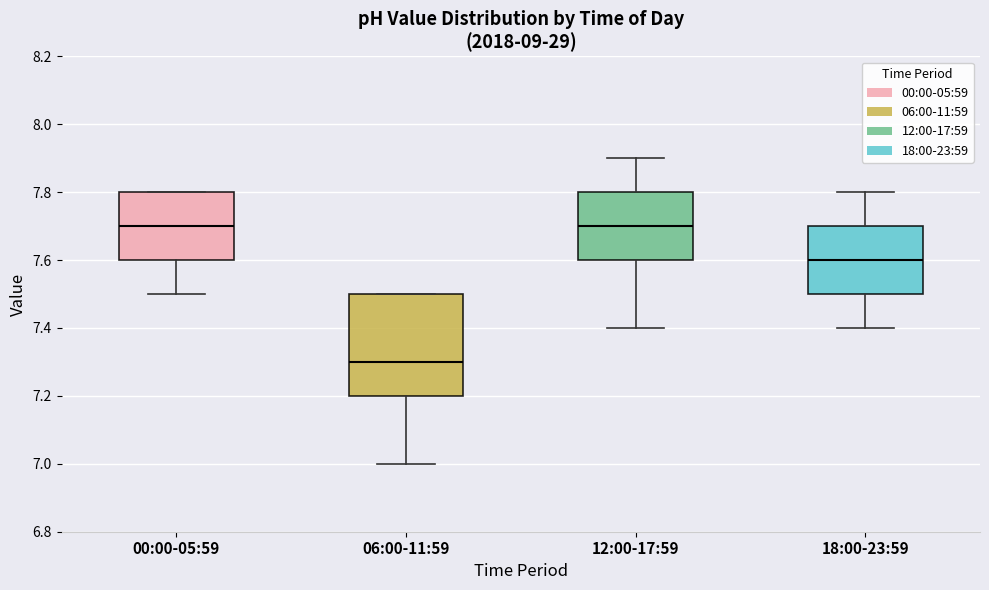

Reading left to right, transcribe this box plot: for each box, give where its median line is, the range the box spans, and where its two whiskers end, as read against the y-axis. The values are not printed on the chart, so give them approximately, as read against the axis.

00:00-05:59: median 7.7, box 7.6 to 7.8, whiskers 7.5 to 7.8
06:00-11:59: median 7.3, box 7.2 to 7.5, whiskers 7.0 to 7.5
12:00-17:59: median 7.7, box 7.6 to 7.8, whiskers 7.4 to 7.9
18:00-23:59: median 7.6, box 7.5 to 7.7, whiskers 7.4 to 7.8